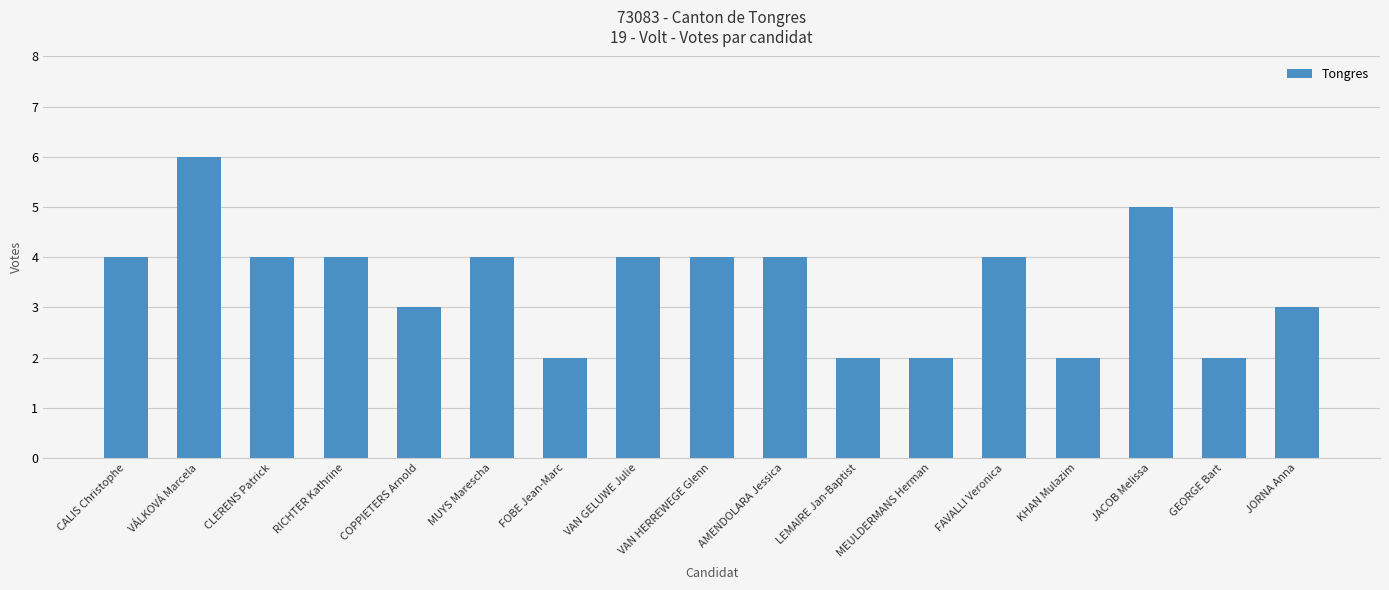

What position from the right is VAN GELUWE Julie?

10